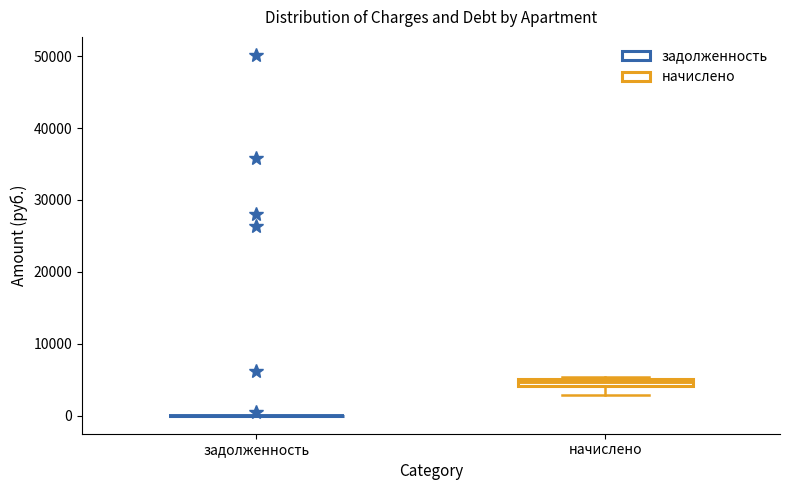

Comparing the boxes themselves (not the whiskers), which one is the tallest?

начислено